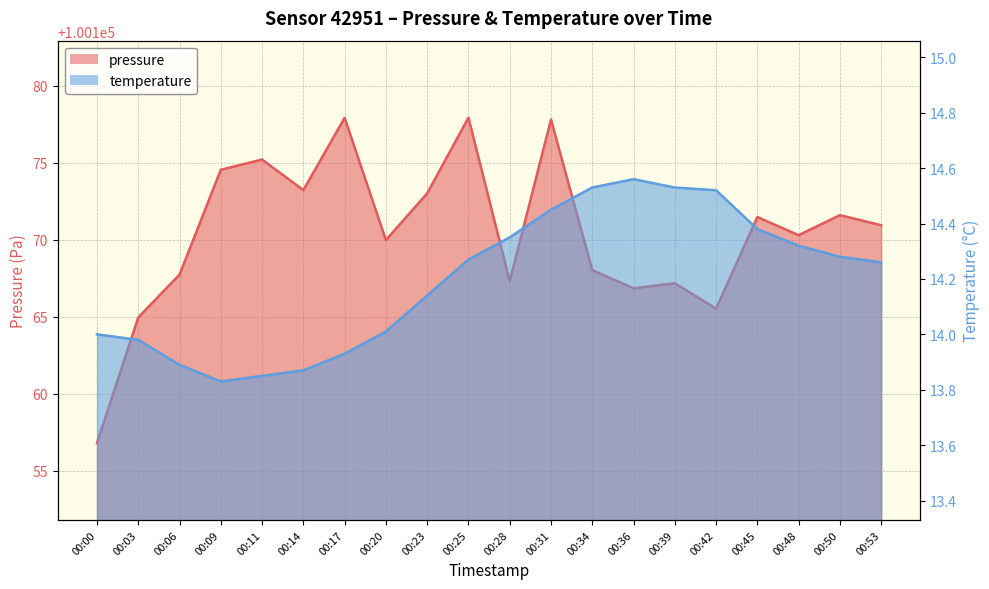

What is the sum of the pressure values at 00:39 and 00:11?

200342.4